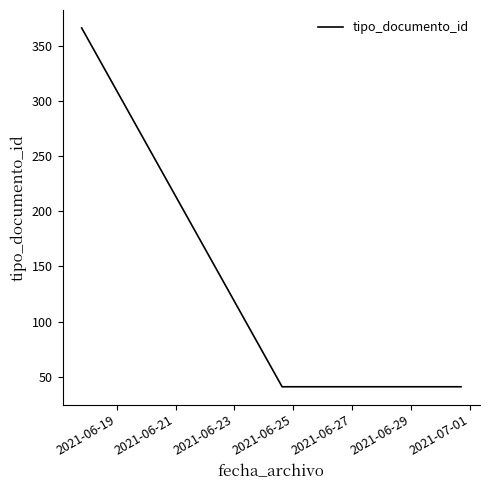

What is the greatest value displayed?

366